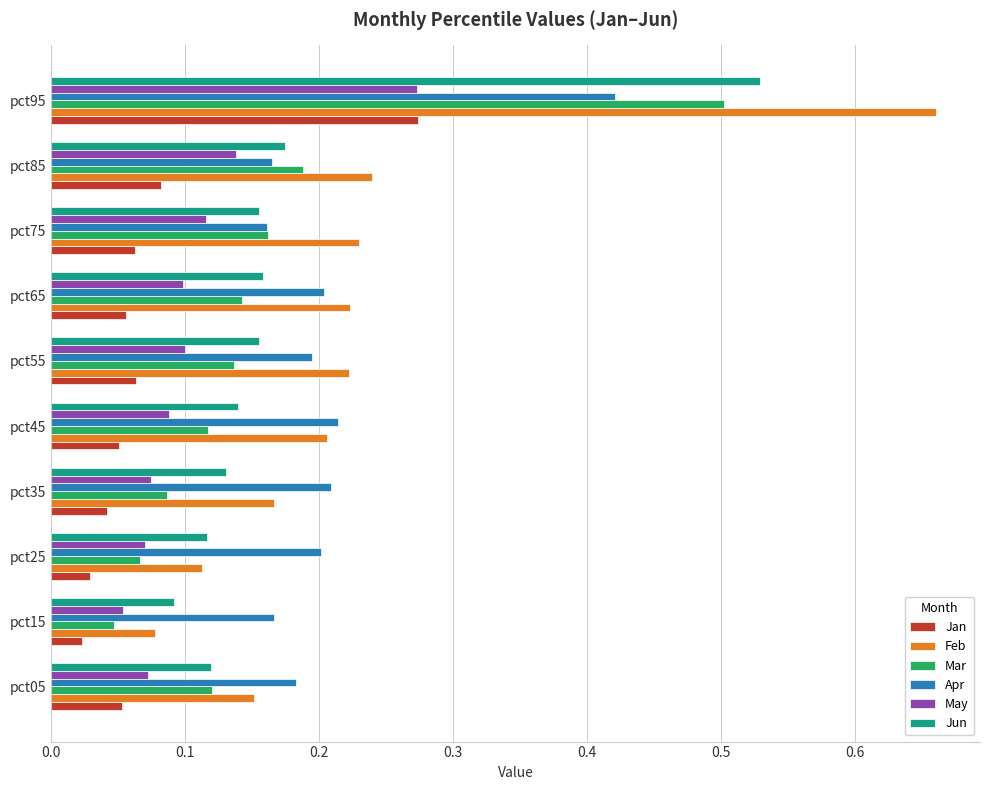

How many Apr values are between 0 and 1?

10